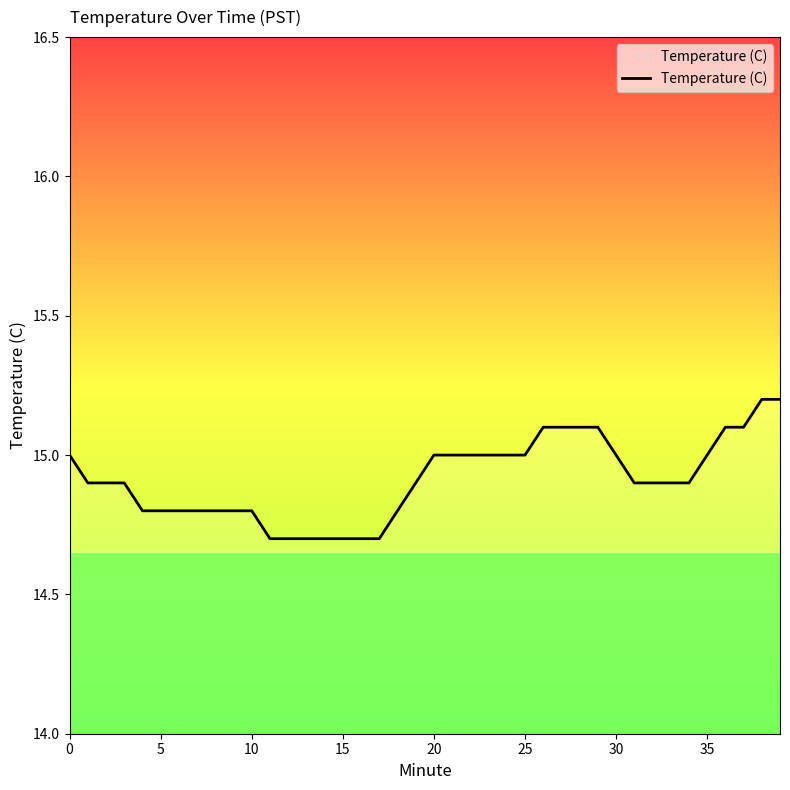

What is the difference between the maximum and minimum values?

0.5